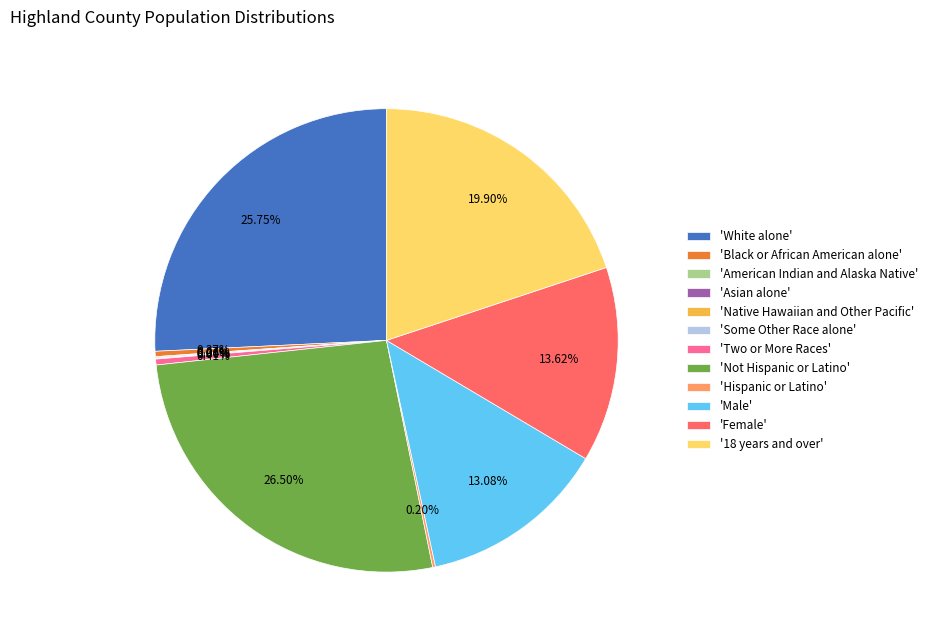

Is there any slice that represents more than half of the pie?

No